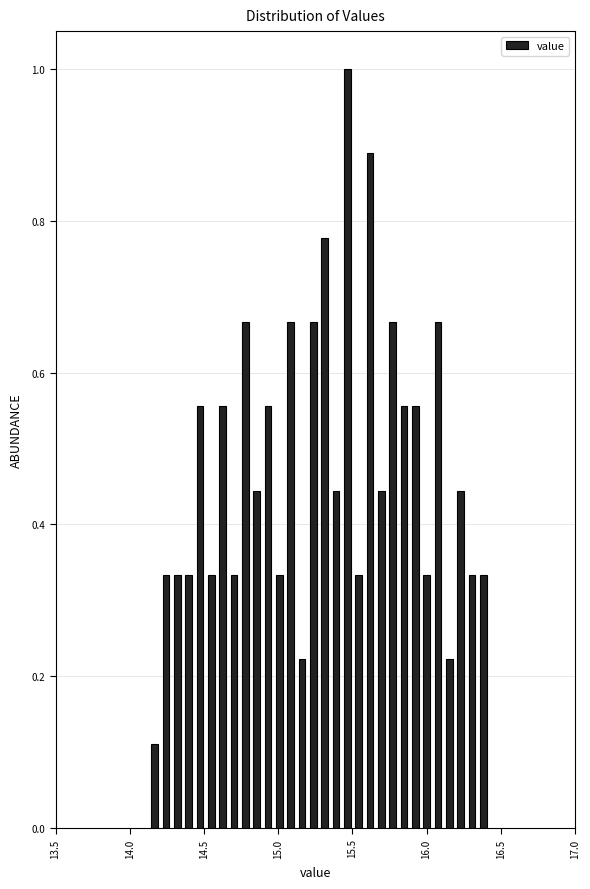

Around what value on the x-axis is the tallest bar? Give the approximate position of its centre, as read against the axis.

15.45